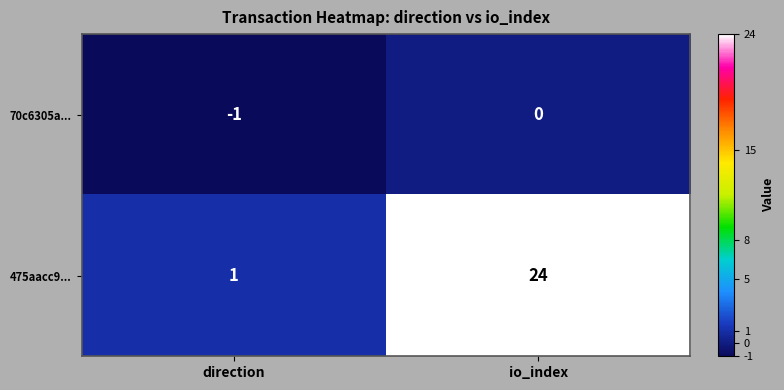

At which label is 70c6305a... closest to 0?

io_index